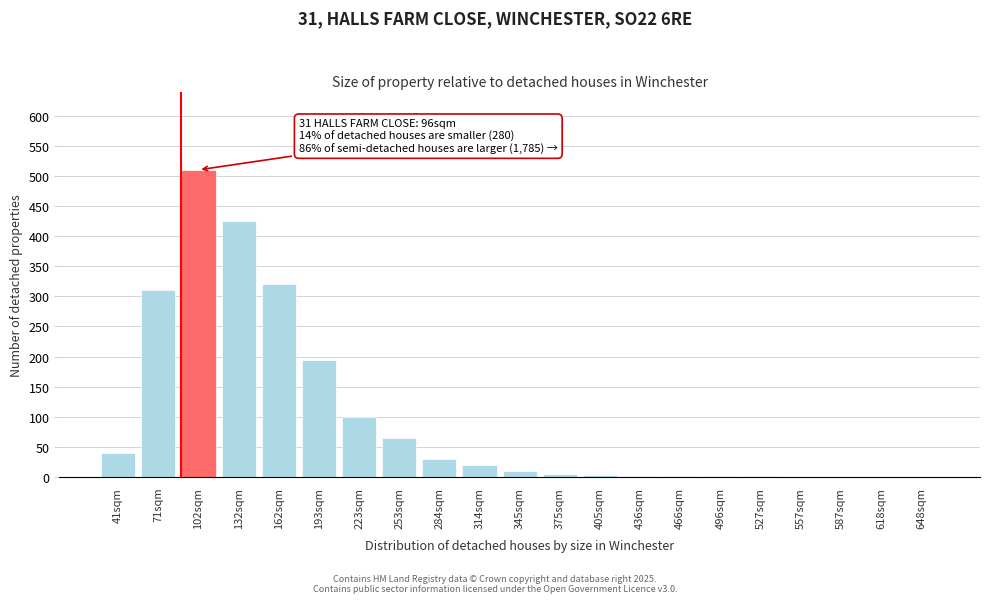

Which category has the highest value across all series?

102sqm